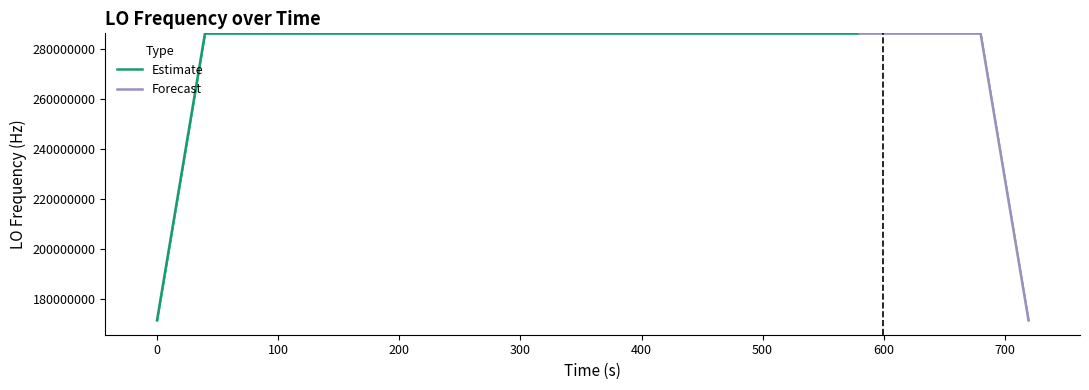

How many values are above zero?

39